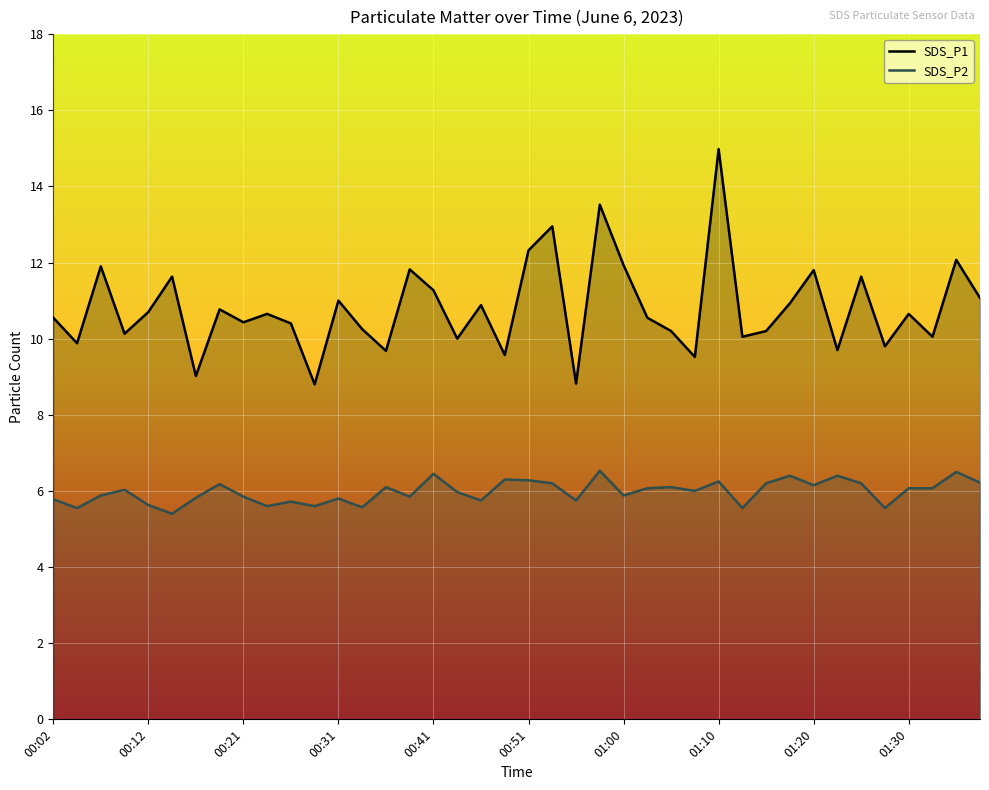

Reading left to right, list all the values displayed in this chart.

SDS_P1: 10.6	9.9	11.9	10.1	10.7	11.6	9.0	10.8	10.4	10.7	10.4	8.8	11.0	10.2	9.7	11.8	11.3	10.0	10.9	9.6	12.3	12.9	8.8	13.5	11.9	10.6	10.2	9.5	15.0	10.1	10.2	10.9	11.8	9.7	11.6	9.8	10.7	10.1	12.1	11.1
SDS_P2: 5.8	5.5	5.9	6.0	5.6	5.4	5.8	6.2	5.8	5.6	5.7	5.6	5.8	5.6	6.1	5.8	6.5	6.0	5.8	6.3	6.3	6.2	5.8	6.5	5.9	6.1	6.1	6.0	6.2	5.5	6.2	6.4	6.2	6.4	6.2	5.5	6.1	6.1	6.5	6.2